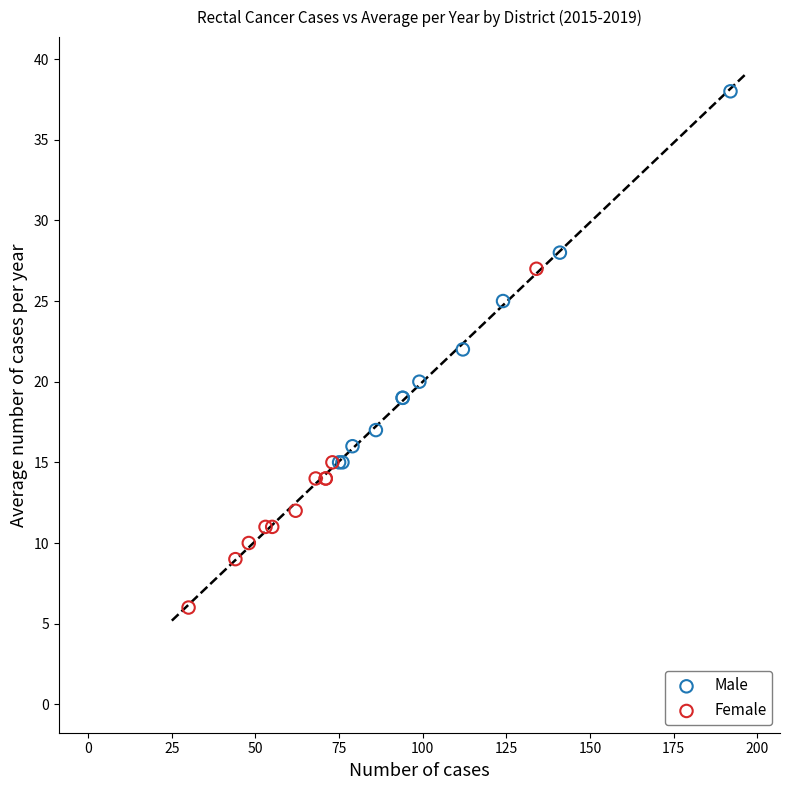

Which series reaches the minimum Y coordinate?

Female